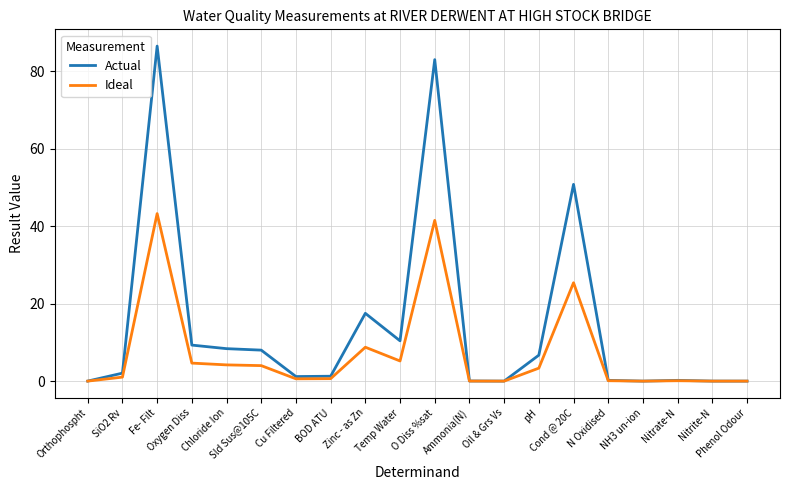

Which series has the largest range (max minus min)?

Actual